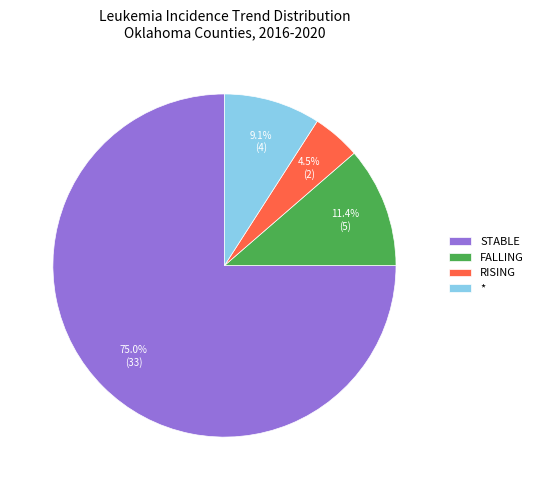

Which slice is the largest?

STABLE